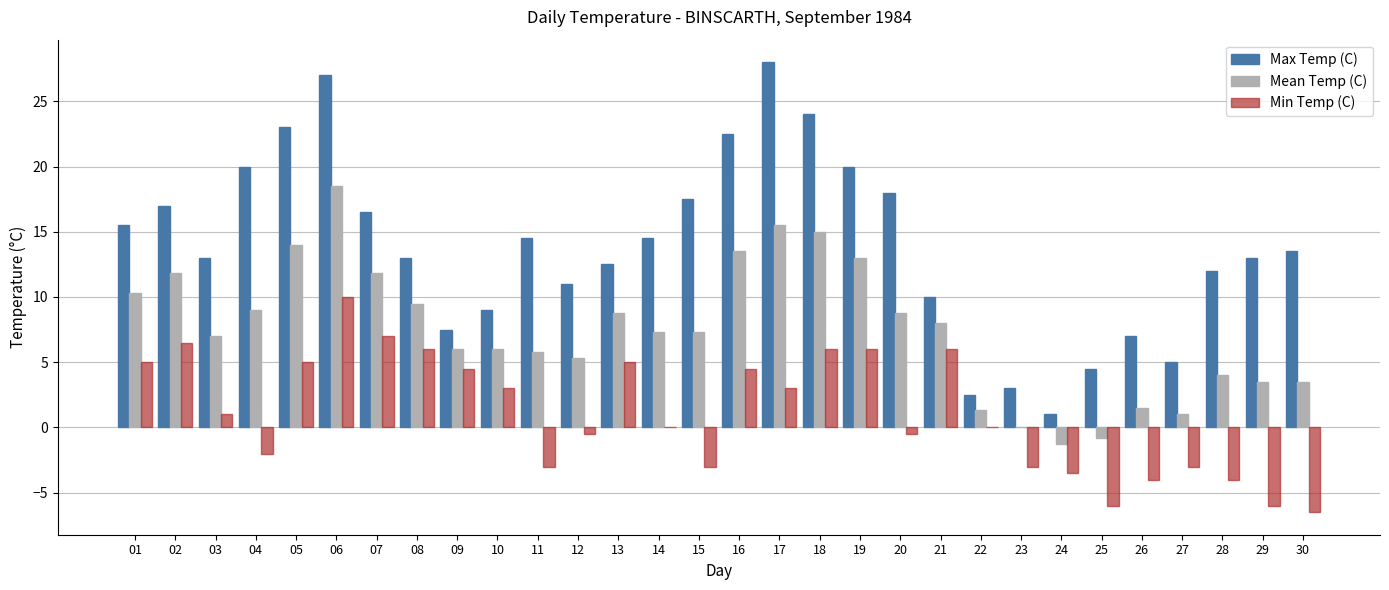

How many data points does each series have?

30